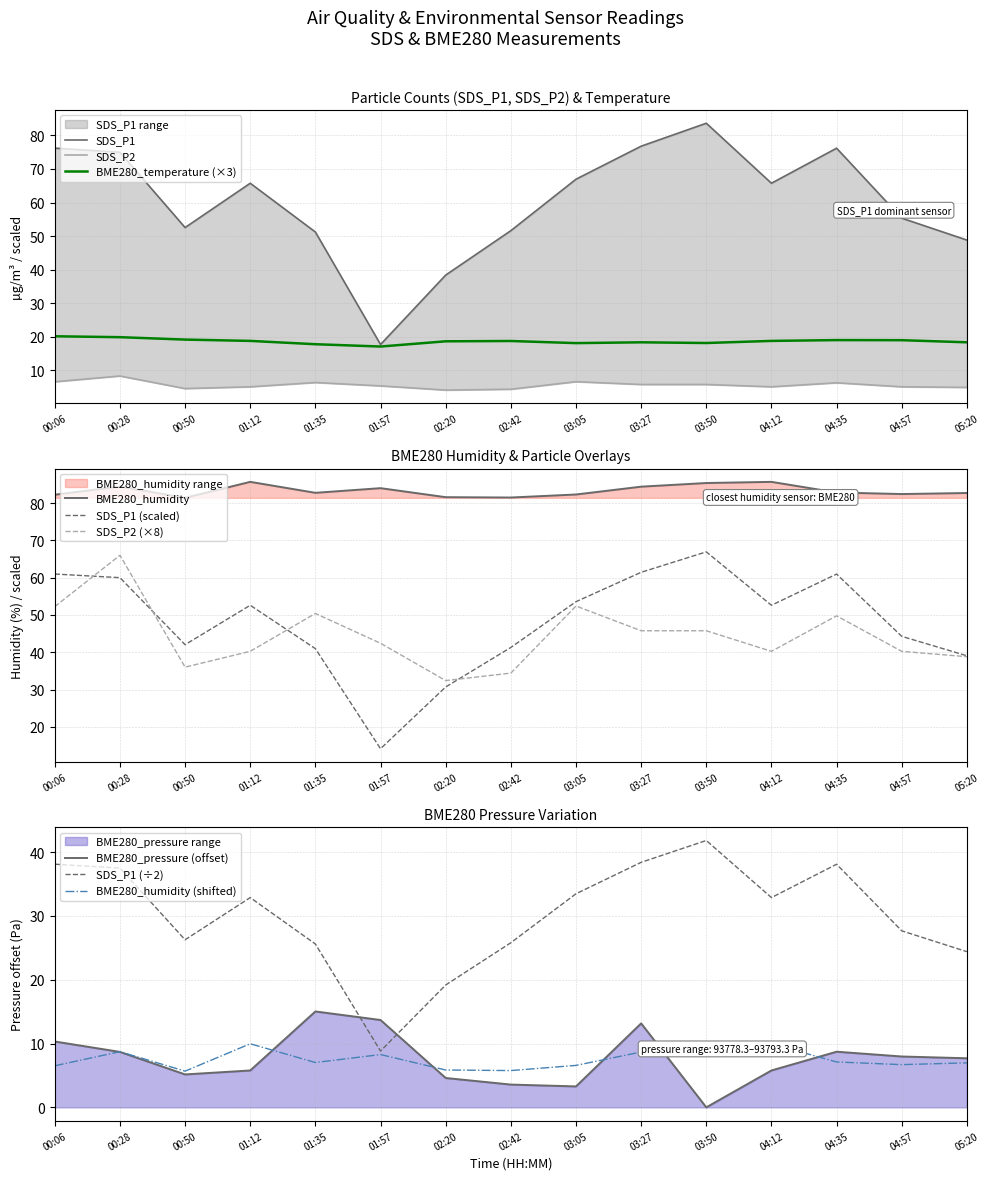

True or false: SDS_P1 has a value of 48.8 at 05:20.

True